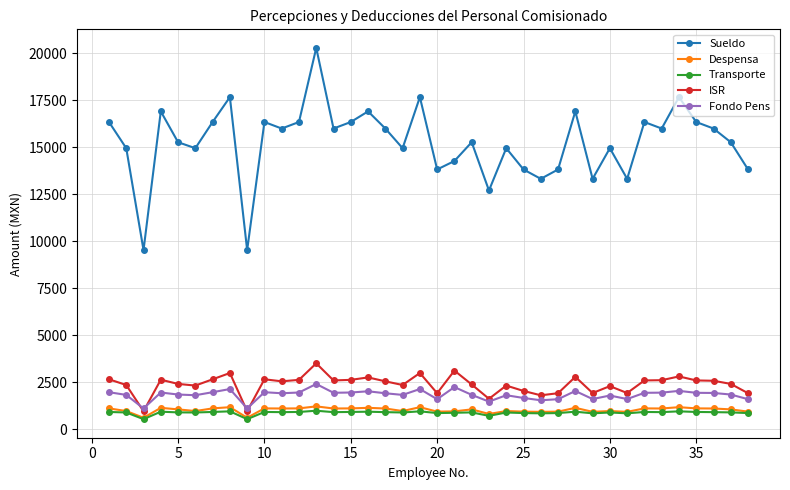

What is the difference between the second highest and minimum values in the Fondo Pens series?

1137.5